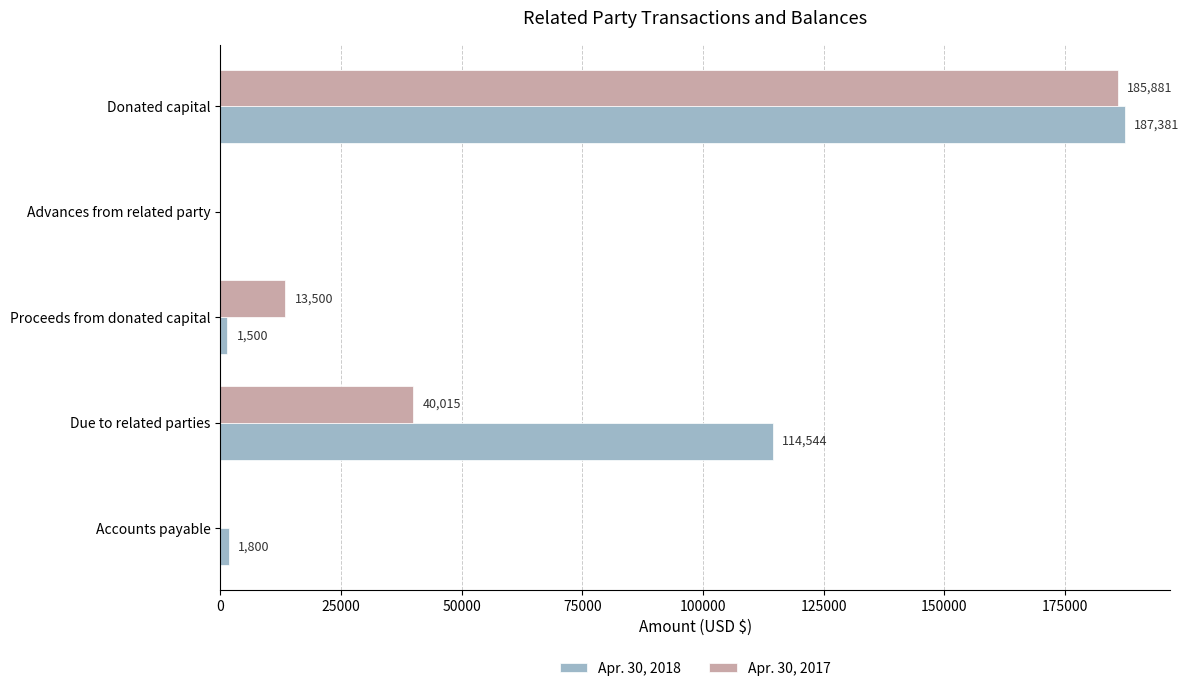

Is the value of Apr. 30, 2018 at Accounts payable greater than the value of Apr. 30, 2017 at Accounts payable?

Yes